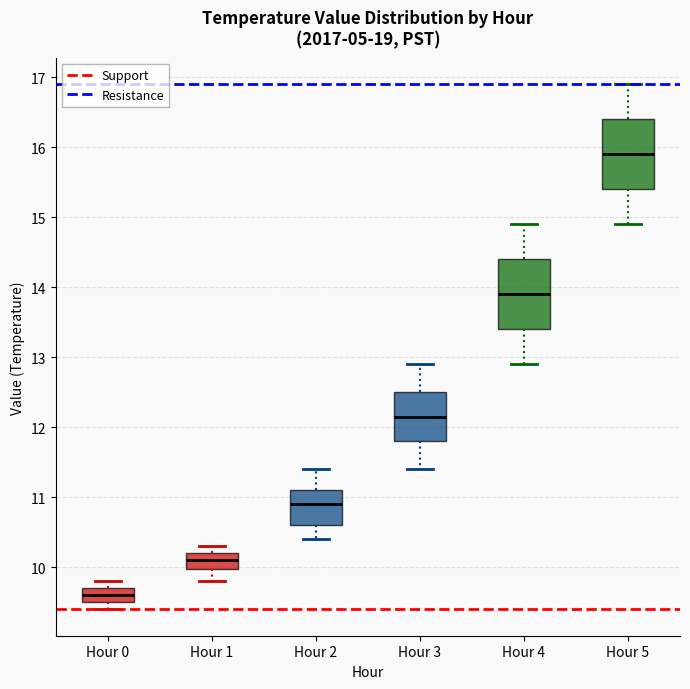

Which box's median line is the highest?

Hour 5